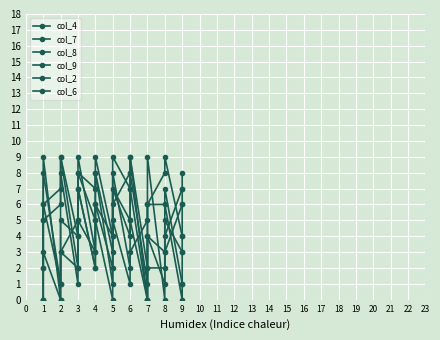

What is the difference between the maximum and minimum values in the col_2 series?

9